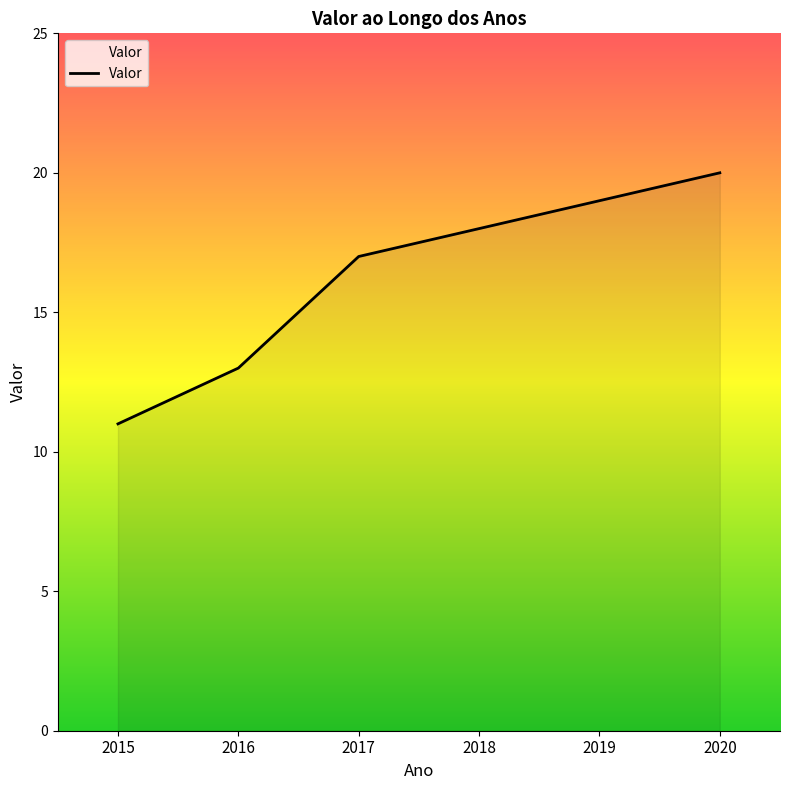

Rank the categories by value from highest to lowest.

2020, 2019, 2018, 2017, 2016, 2015